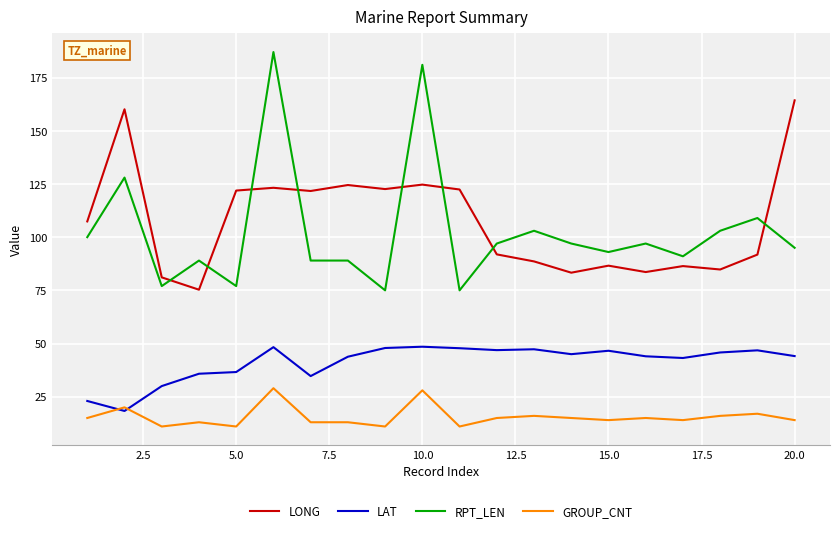

What is the minimum value for LAT?

18.3